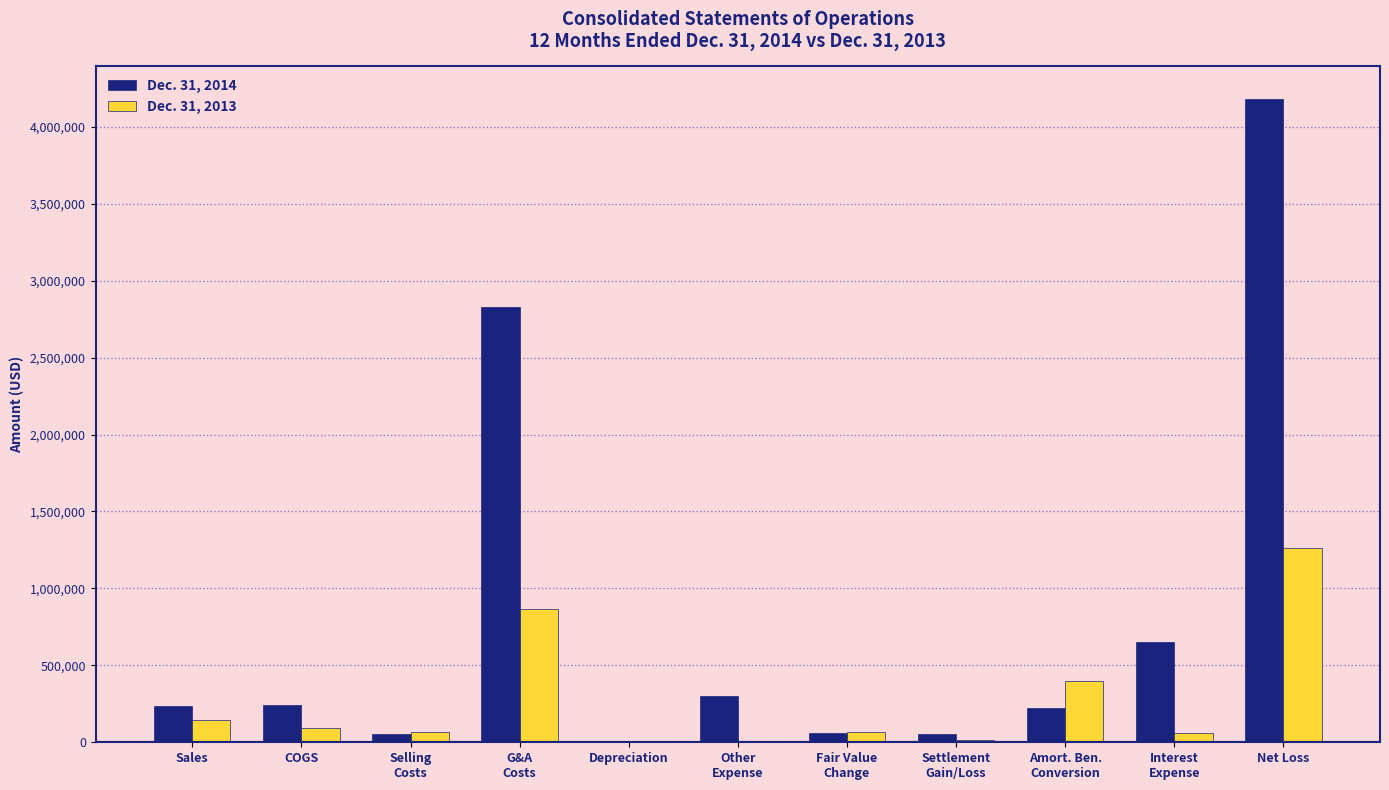

The Dec. 31, 2013 series shows 146169 at Sales. True or false?

True